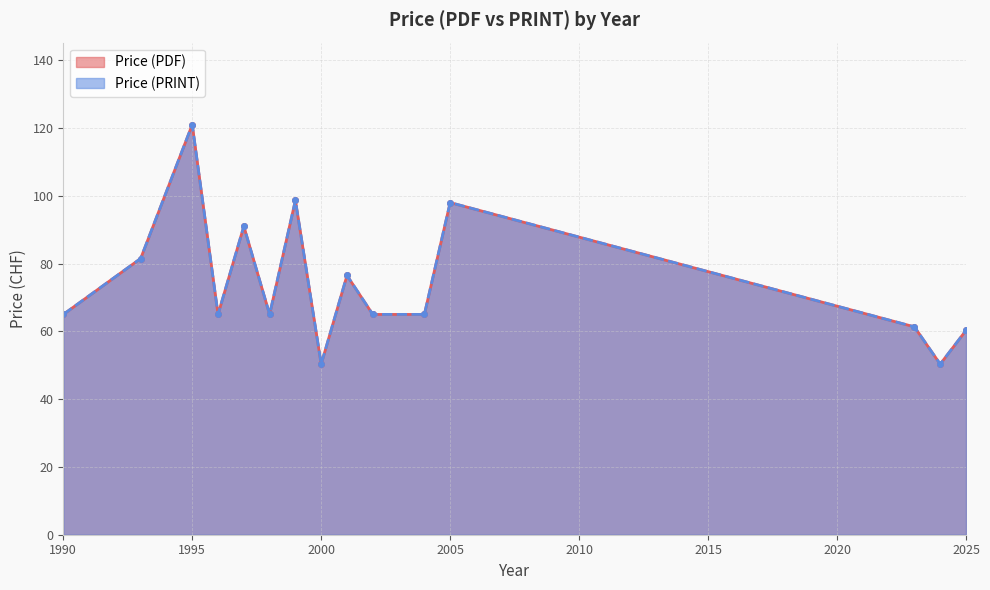

True or false: Price (PRINT) and Price (PDF) intersect in this chart.

False